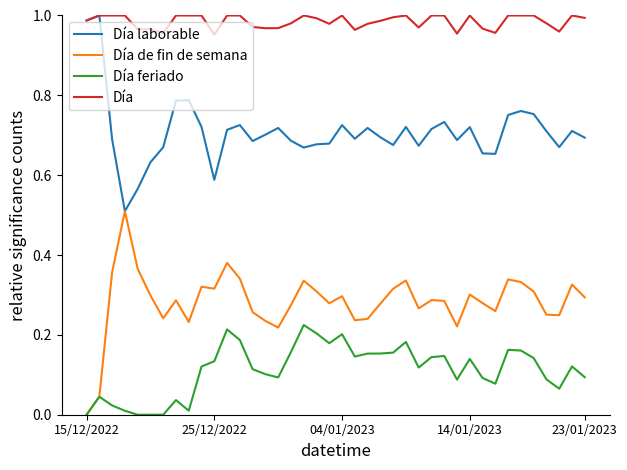

List the series in order of their overall mean, lowest first.

Día feriado, Día de fin de semana, Día laborable, Día